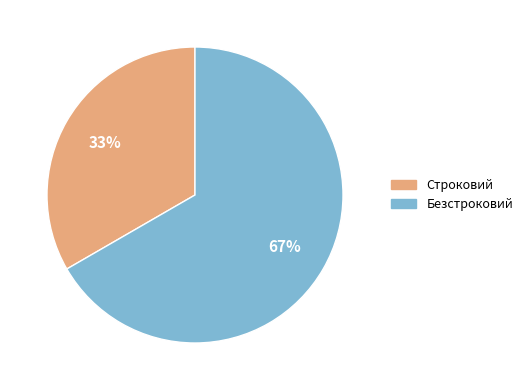

Which slice represents more than half of the pie?

Безстроковий